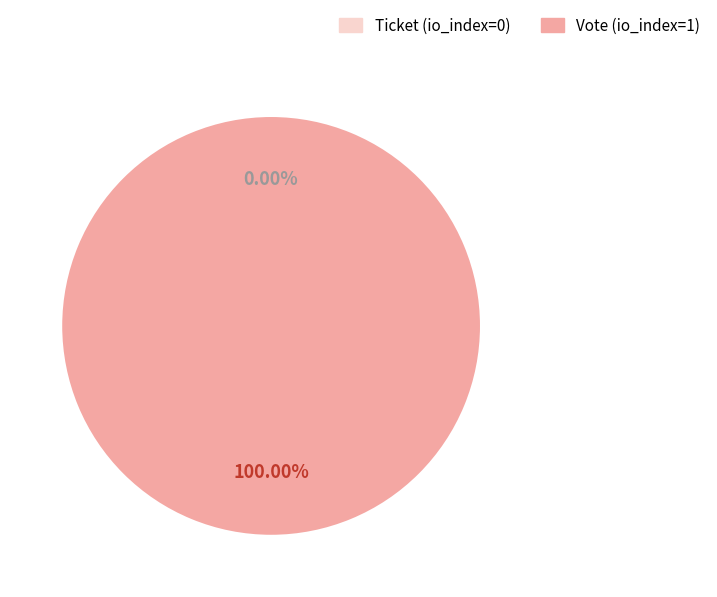

Do Vote (io_index=1) and Ticket (io_index=0) together represent more than half of the pie?

Yes